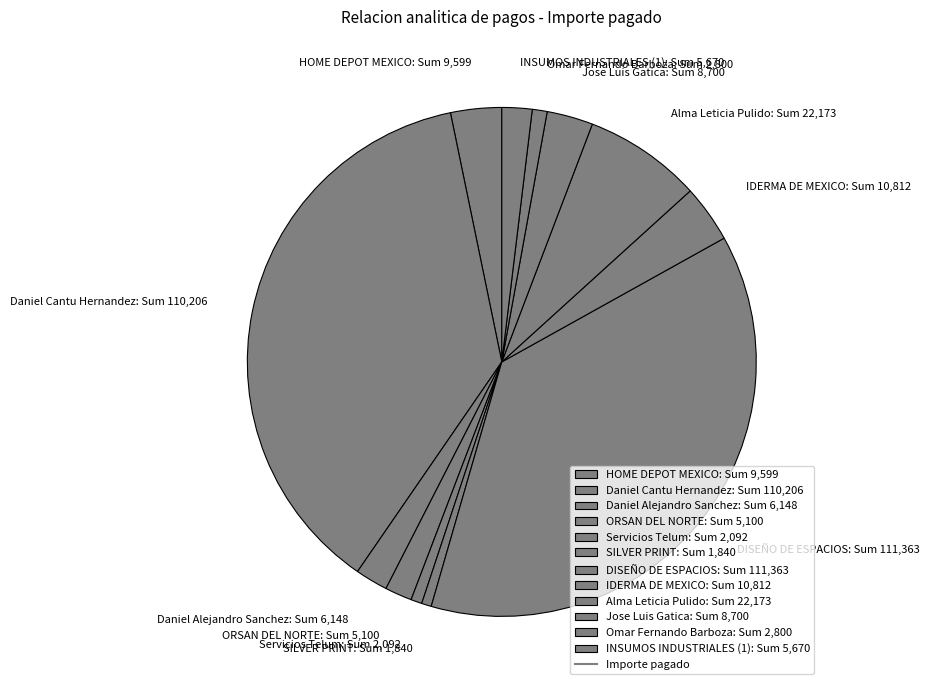

Does Jose Luis Gatica represent more than half of the total?

No